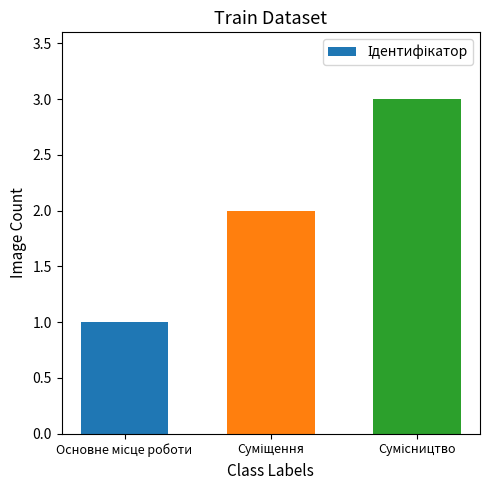

What is the maximum value shown in the chart?

3